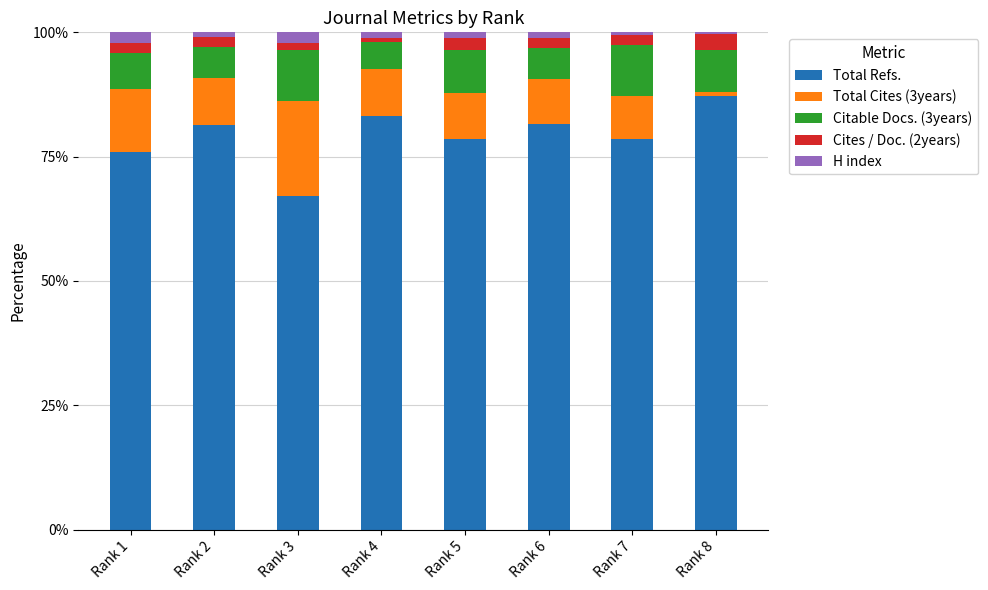

What is the sum of all Total Refs. values?

633.5